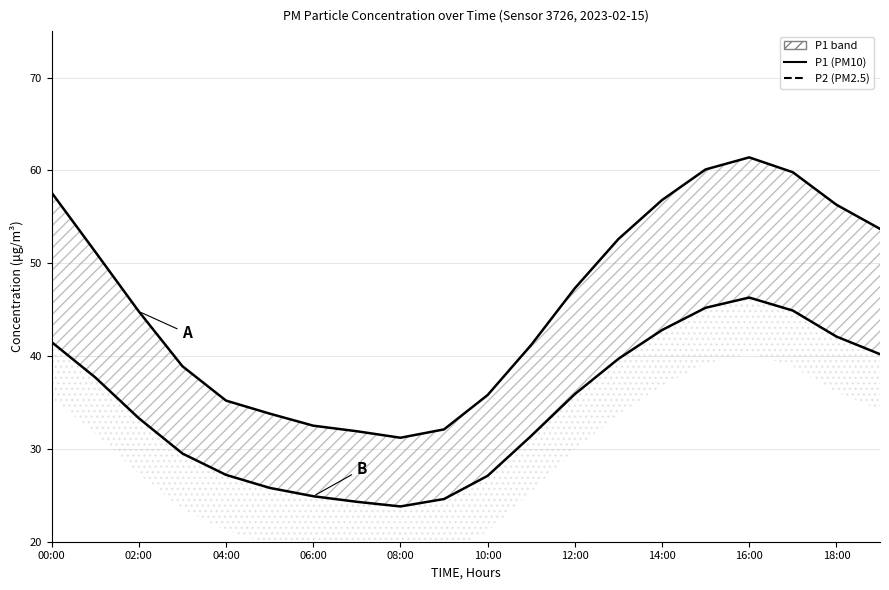

True or false: P1 has more than 1 interior local peaks.

False